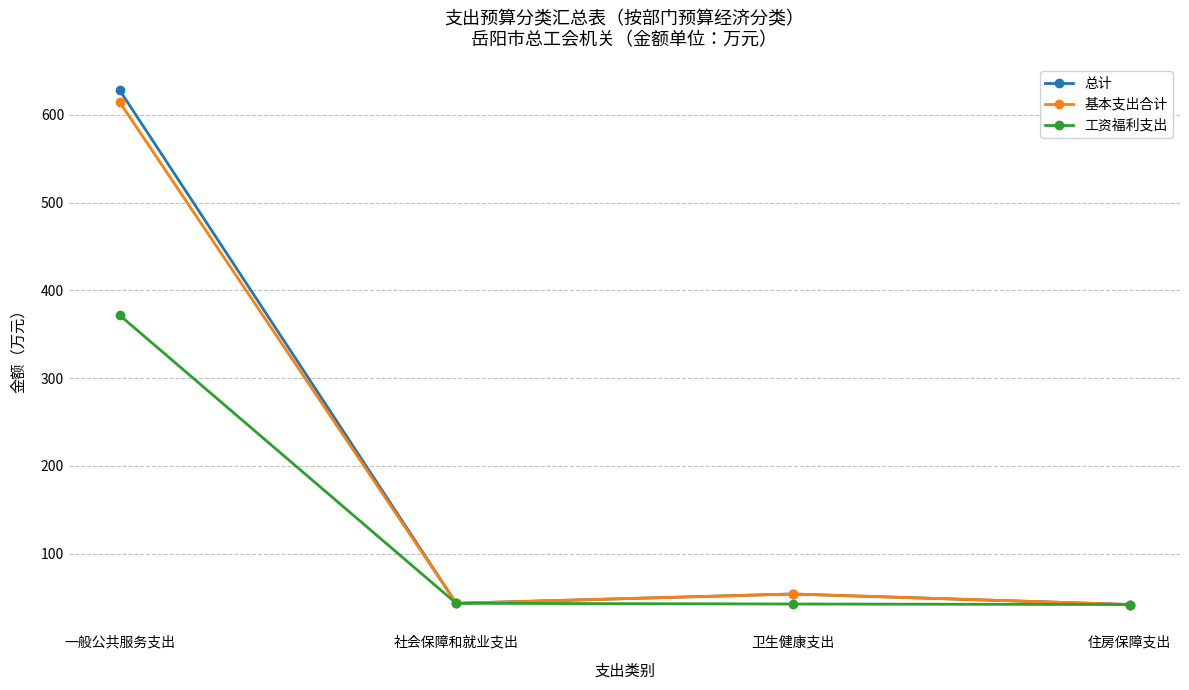

What is the smallest value displayed?

42.2